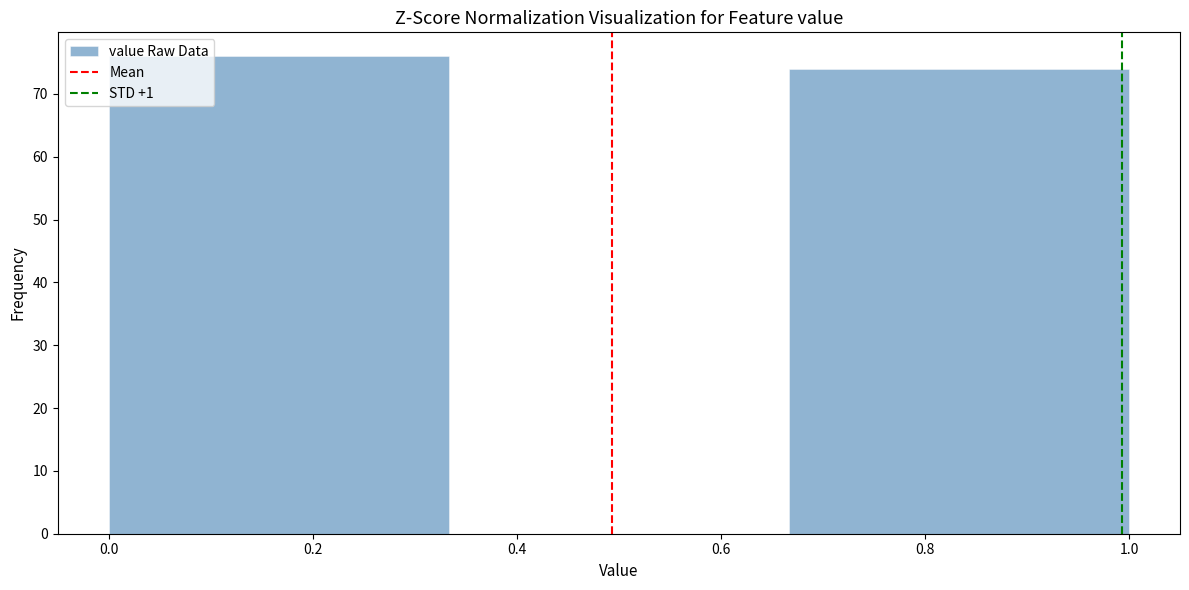

How tall is the bar that spans 0.66 to 1.00 on the x-axis? Neither the bar edges nor the heights are printed on the chart, so give them approximately, as read against the axes.

74